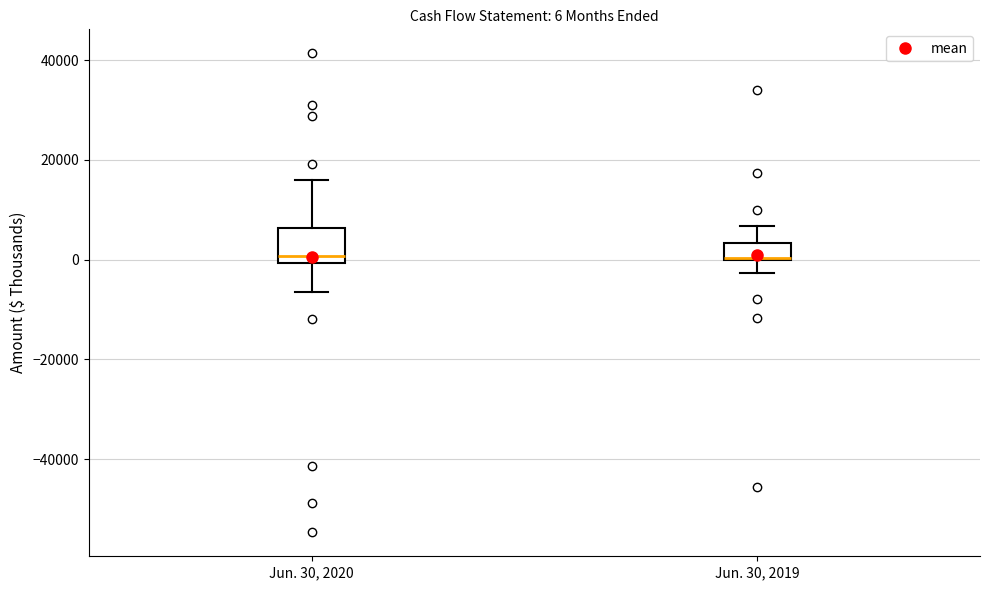

Comparing the boxes themselves (not the whiskers), which one is the tallest?

Jun. 30, 2020